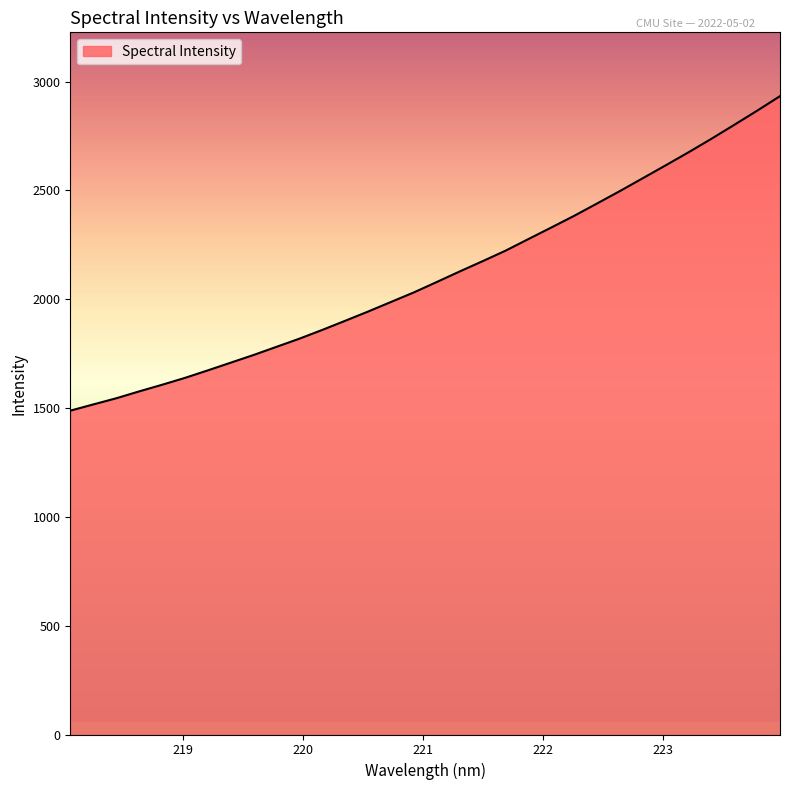

What is the minimum value shown in the chart?

1488.0